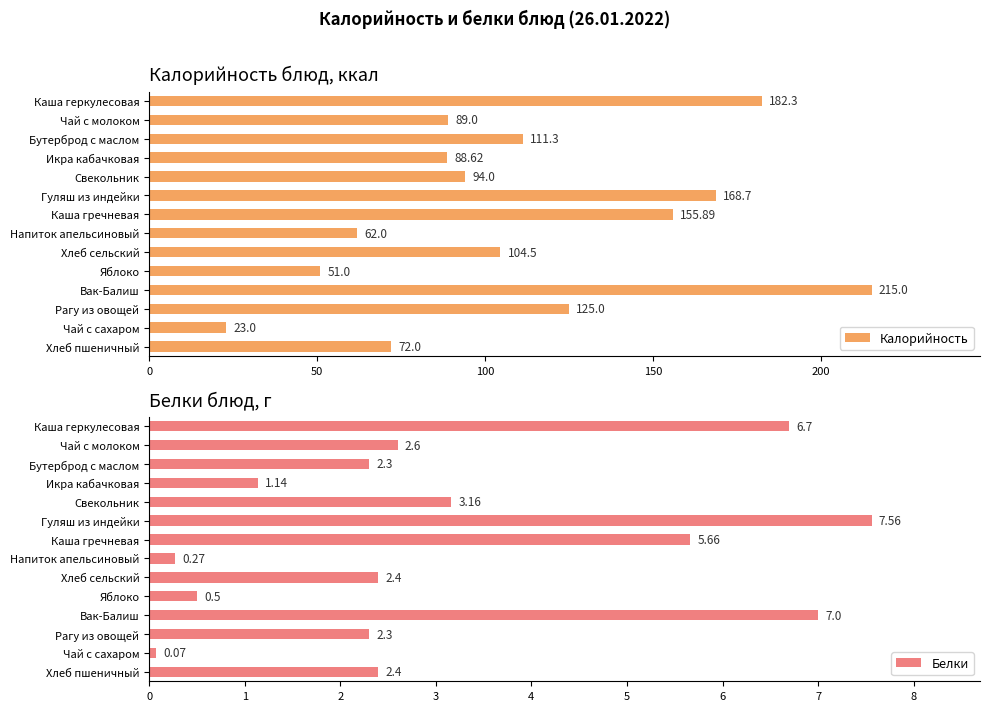

What is the difference between the second highest and second lowest values in the Калорийность series?

131.3